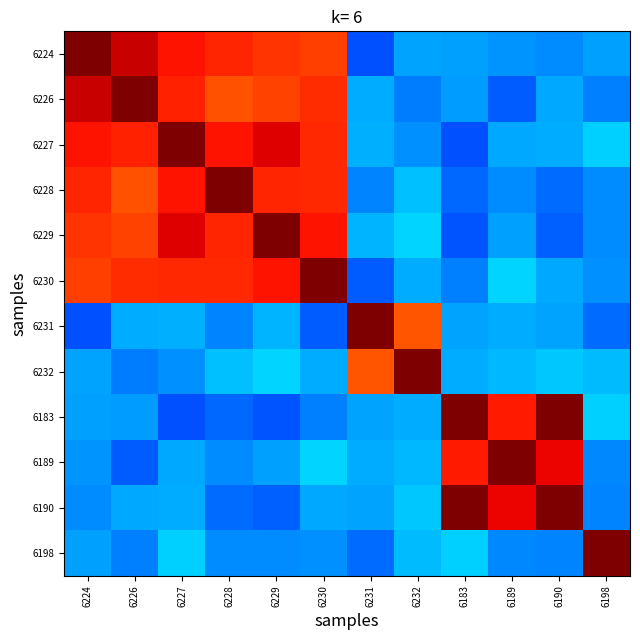

Reading left to right, what are all the values shown in this chart?

6224: 6224=1.0	6226=0.9	6227=0.9	6228=0.9	6229=0.9	6230=0.8	6231=0.2	6232=0.3	6183=0.3	6189=0.3	6190=0.3	6198=0.3
6226: 6224=0.9	6226=1.0	6227=0.9	6228=0.8	6229=0.8	6230=0.9	6231=0.3	6232=0.2	6183=0.3	6189=0.2	6190=0.3	6198=0.3
6227: 6224=0.9	6226=0.9	6227=1.0	6228=0.9	6229=0.9	6230=0.9	6231=0.3	6232=0.3	6183=0.2	6189=0.3	6190=0.3	6198=0.3
6228: 6224=0.9	6226=0.8	6227=0.9	6228=1.0	6229=0.9	6230=0.9	6231=0.3	6232=0.3	6183=0.2	6189=0.3	6190=0.2	6198=0.3
6229: 6224=0.9	6226=0.8	6227=0.9	6228=0.9	6229=1.0	6230=0.9	6231=0.3	6232=0.3	6183=0.2	6189=0.3	6190=0.2	6198=0.3
6230: 6224=0.8	6226=0.9	6227=0.9	6228=0.9	6229=0.9	6230=1.0	6231=0.2	6232=0.3	6183=0.3	6189=0.3	6190=0.3	6198=0.3
6231: 6224=0.2	6226=0.3	6227=0.3	6228=0.3	6229=0.3	6230=0.2	6231=1.0	6232=0.8	6183=0.3	6189=0.3	6190=0.3	6198=0.2
6232: 6224=0.3	6226=0.2	6227=0.3	6228=0.3	6229=0.3	6230=0.3	6231=0.8	6232=1.0	6183=0.3	6189=0.3	6190=0.3	6198=0.3
6183: 6224=0.3	6226=0.3	6227=0.2	6228=0.2	6229=0.2	6230=0.3	6231=0.3	6232=0.3	6183=1.0	6189=0.9	6190=1.0	6198=0.3
6189: 6224=0.3	6226=0.2	6227=0.3	6228=0.3	6229=0.3	6230=0.3	6231=0.3	6232=0.3	6183=0.9	6189=1.0	6190=0.9	6198=0.3
6190: 6224=0.3	6226=0.3	6227=0.3	6228=0.2	6229=0.2	6230=0.3	6231=0.3	6232=0.3	6183=1.0	6189=0.9	6190=1.0	6198=0.3
6198: 6224=0.3	6226=0.3	6227=0.3	6228=0.3	6229=0.3	6230=0.3	6231=0.2	6232=0.3	6183=0.3	6189=0.3	6190=0.3	6198=1.0